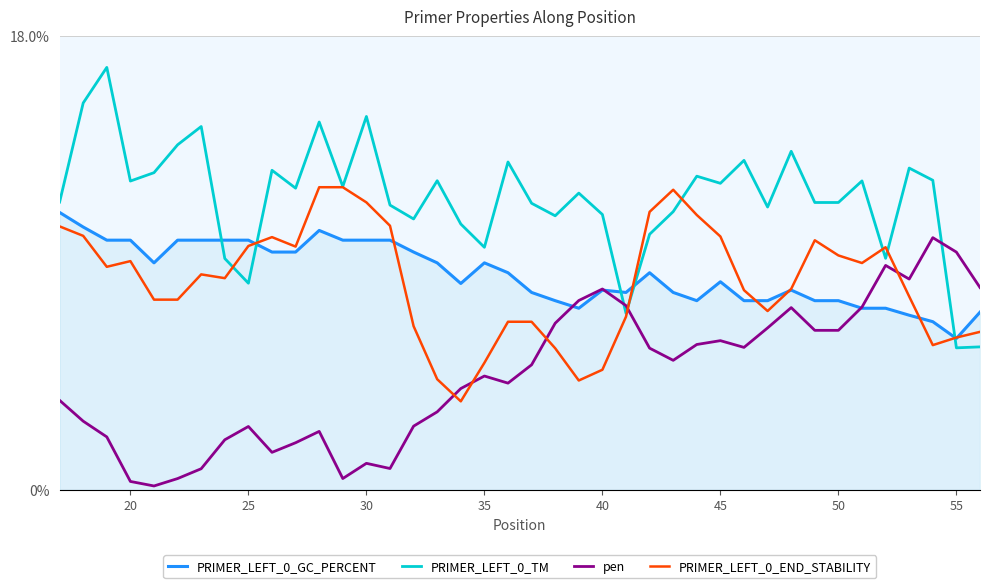

How many intersections are there between PRIMER_LEFT_0_GC_PERCENT and pen?

3